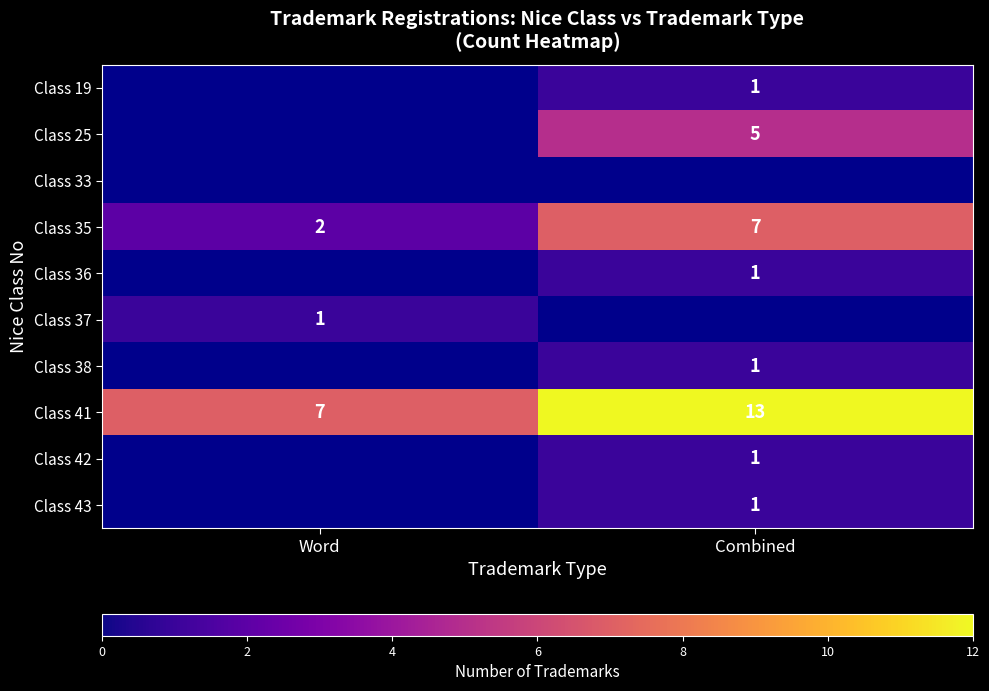

The Class 35 series shows 1 at Word. True or false?

False